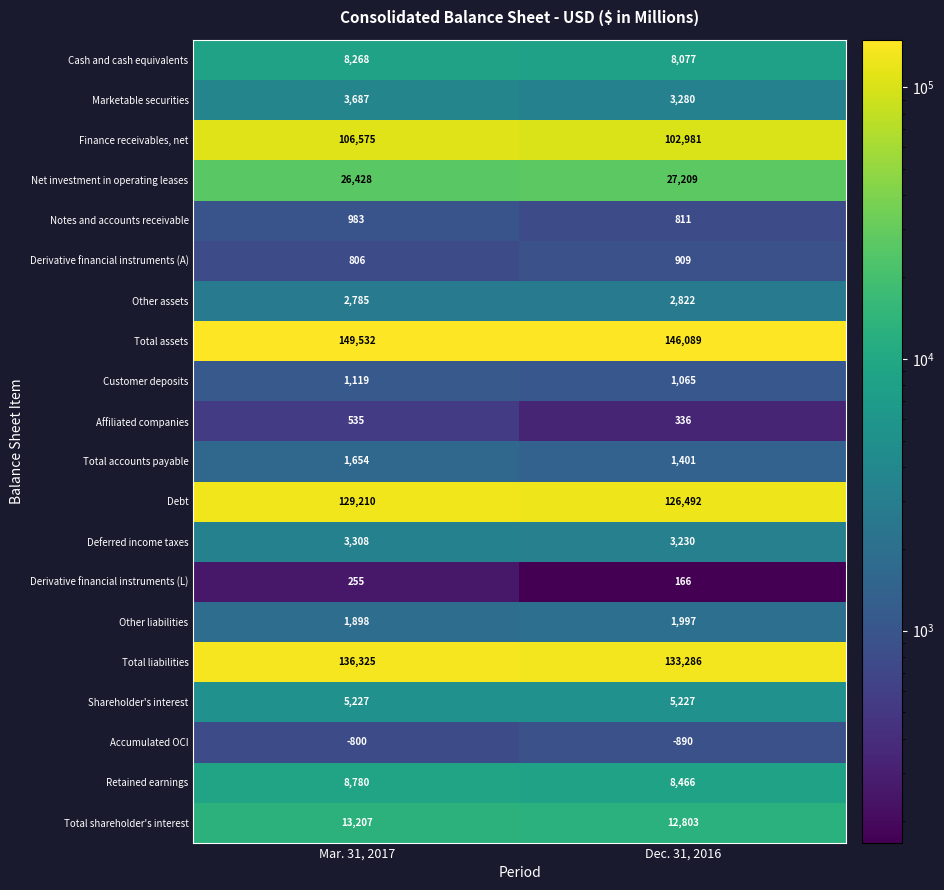

At which category is the sum across all series the highest?

Mar. 31, 2017